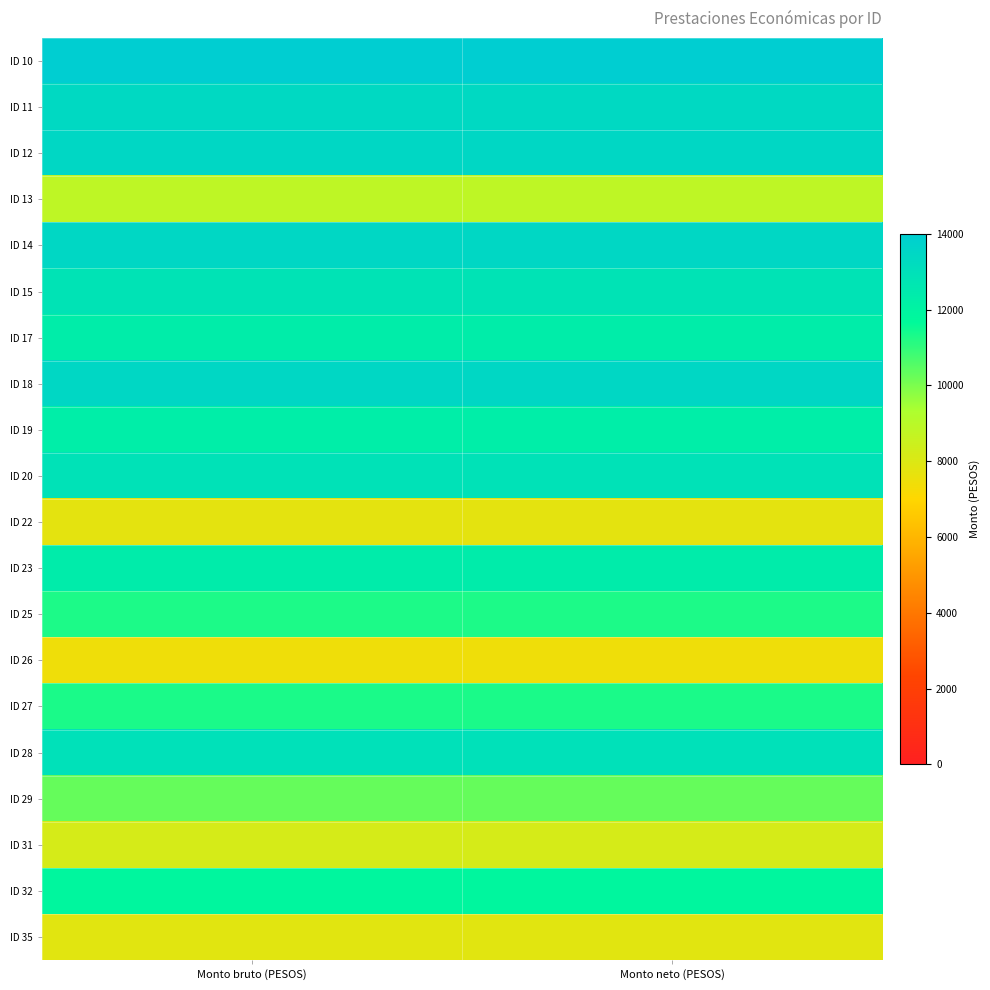

What is the total value across all series at Monto neto (PESOS)?

228314.2